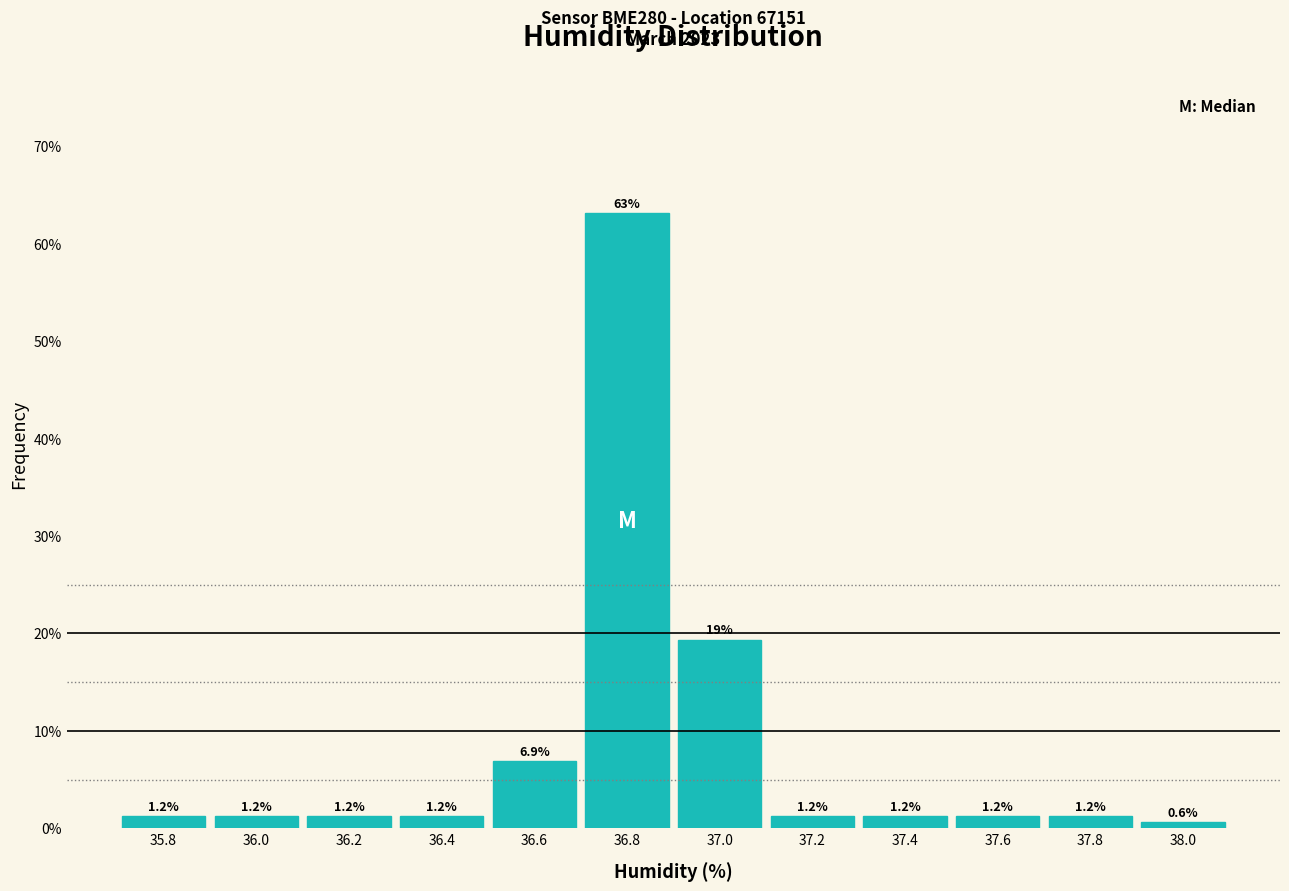

What is the value of the 7th bar from the left?

19.4